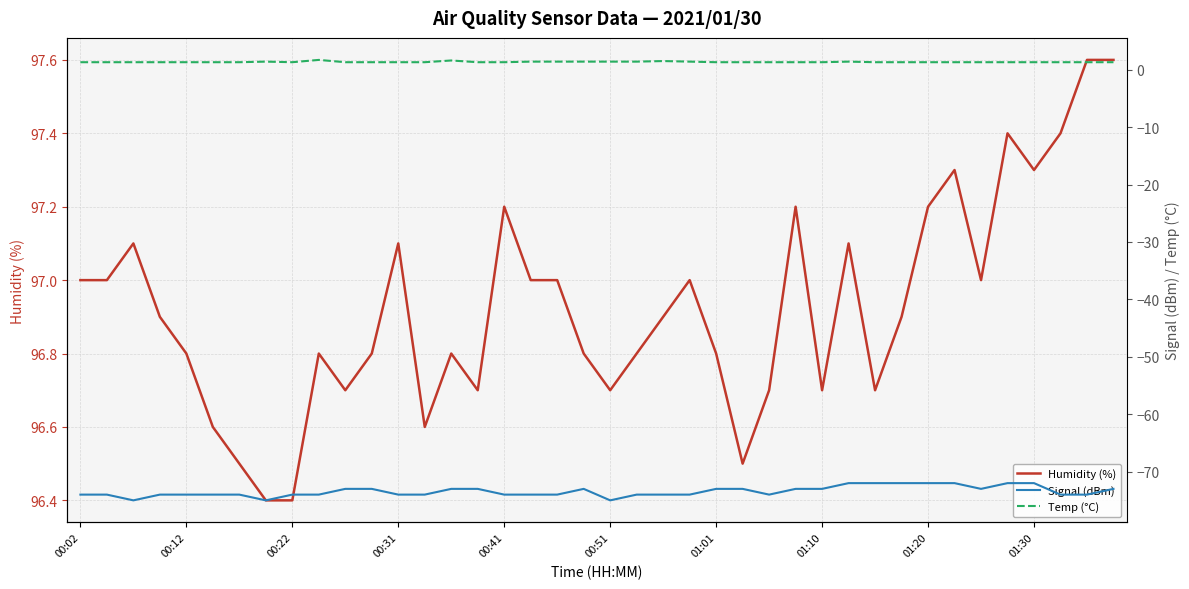

What are all the series names shown in the legend?

Humidity (%), Signal (dBm), Temp (°C)